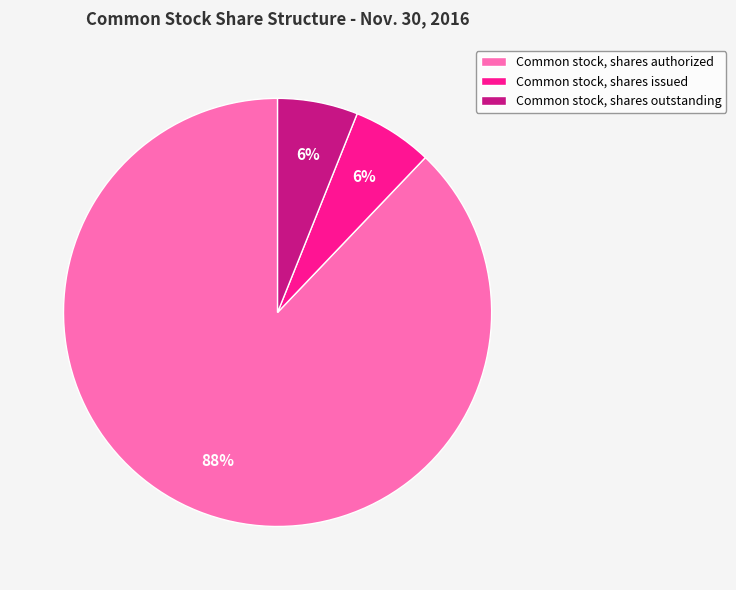

To the nearest percent, what portion does Common stock, shares authorized represent?

88%